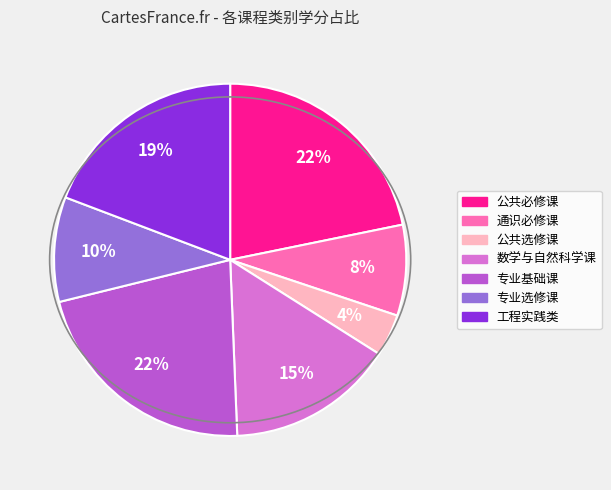

Is there any slice that represents more than half of the pie?

No